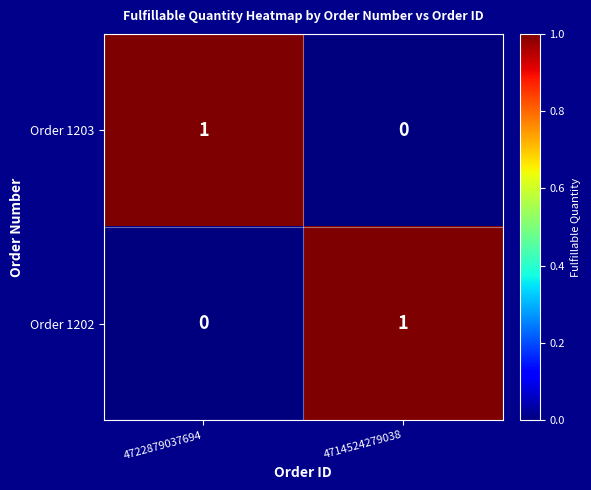

Is the value of Order 1203 at 4722879037694 greater than the value of Order 1202 at 4722879037694?

Yes